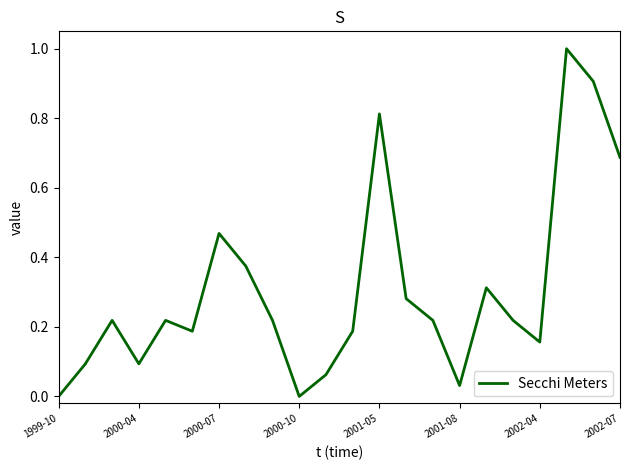

What is the maximum value shown in the chart?

1.0